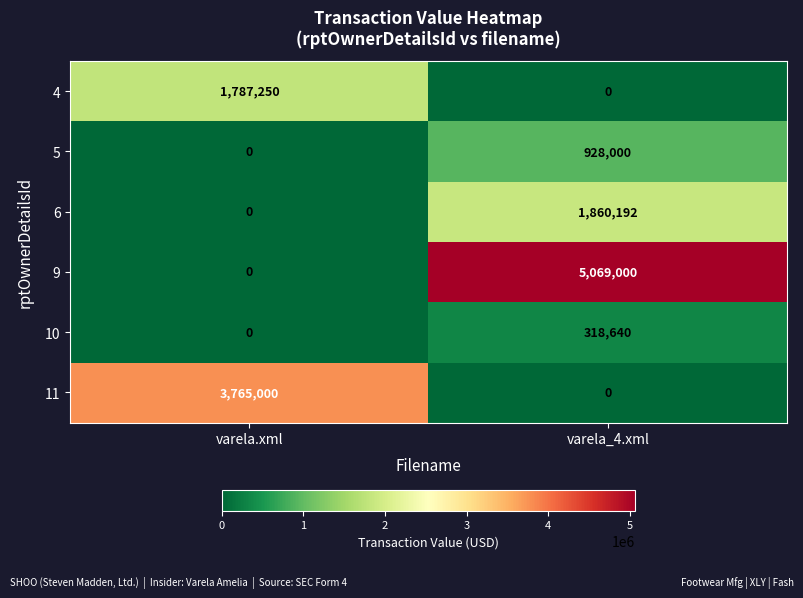

Reading right to left, transcribe all the data shown in this chart.

4: varela_4.xml=0	varela.xml=1787250
5: varela_4.xml=928000	varela.xml=0
6: varela_4.xml=1860192	varela.xml=0
9: varela_4.xml=5069000	varela.xml=0
10: varela_4.xml=318640	varela.xml=0
11: varela_4.xml=0	varela.xml=3765000